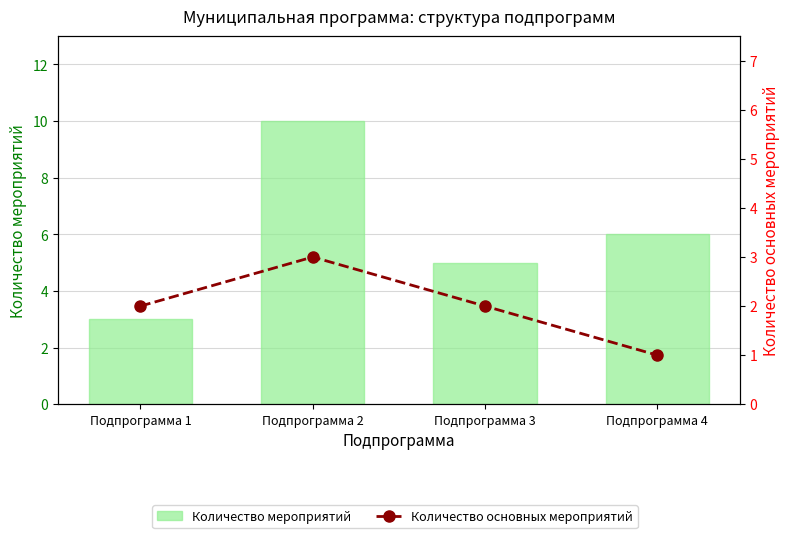

Which series changed the most between Подпрограмма 1 and Подпрограмма 2?

Количество мероприятий